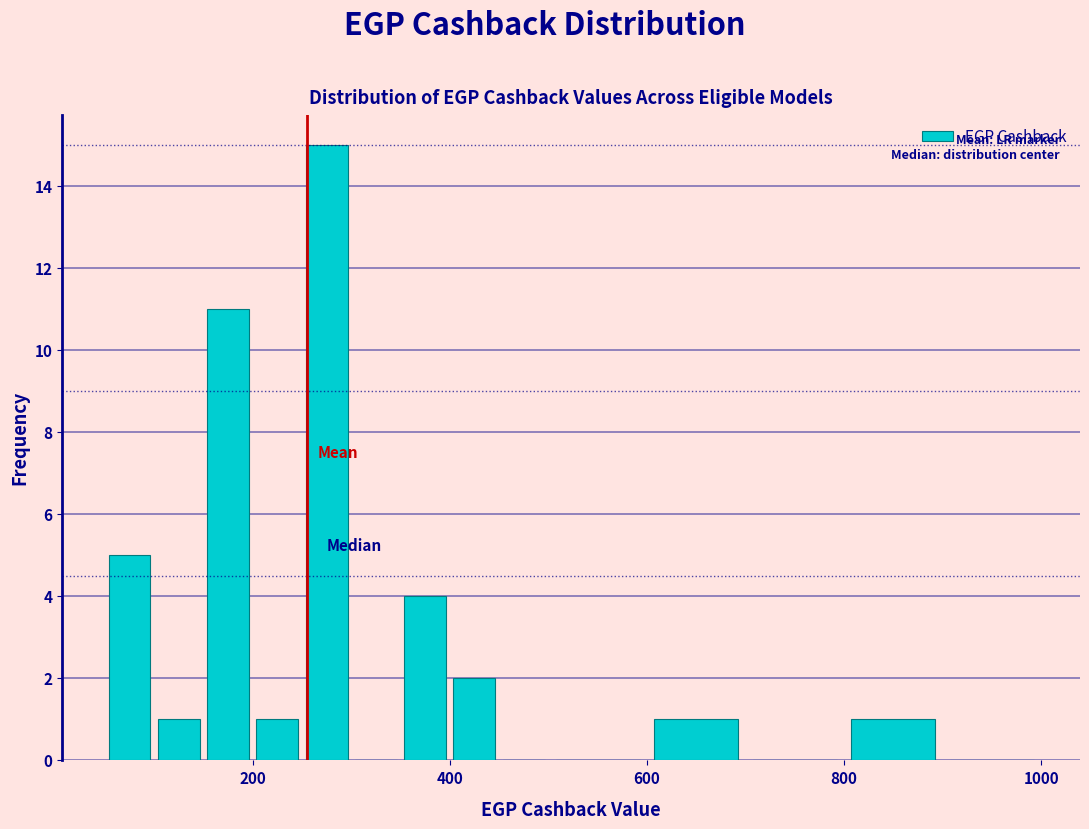

Read against the x-axis, roughly where is the centre of the tallest bar?

280